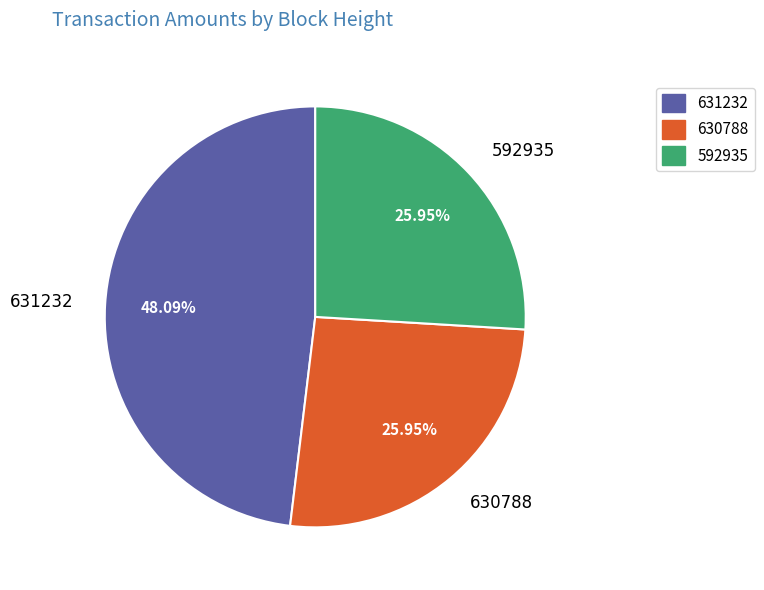

What percentage is NOT represented by 630788?

74.0%